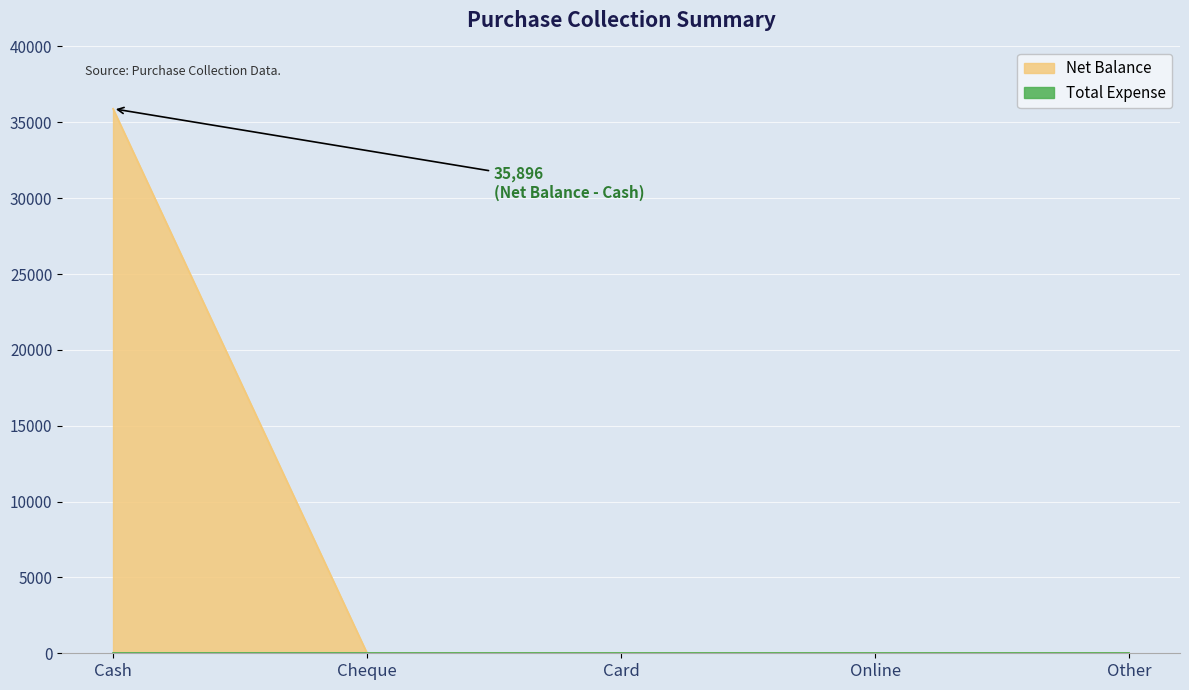

Rank the categories by value from highest to lowest.

Cash, Cheque, Card, Online, Other